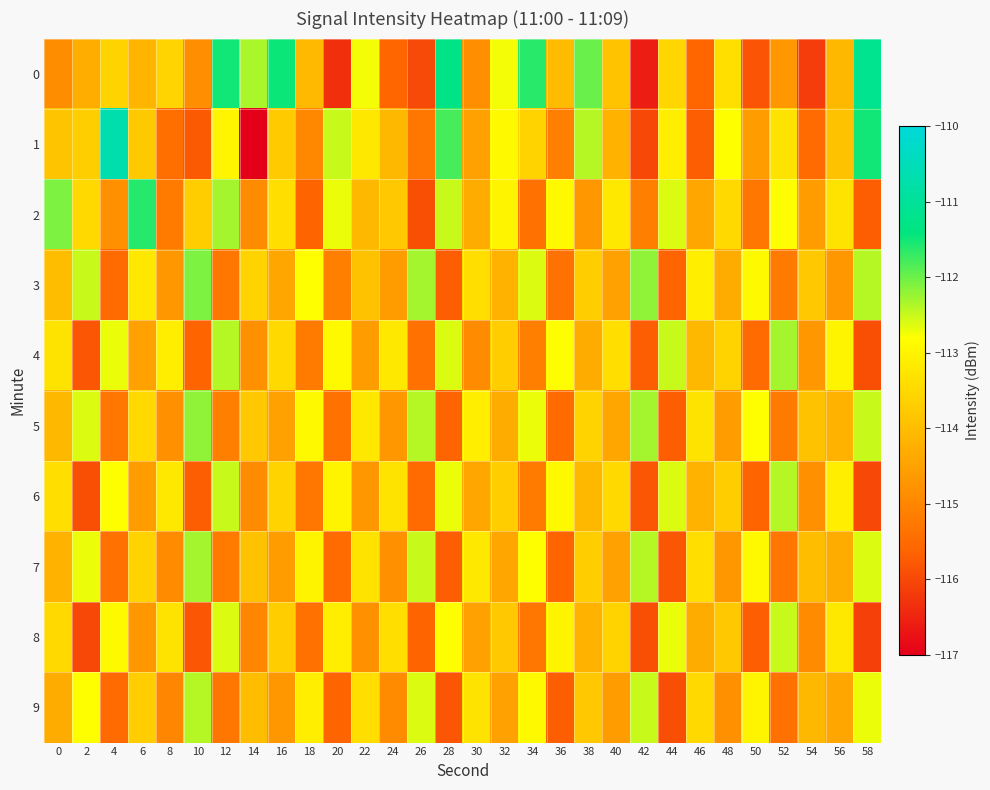

Reading left to right, extract all data points from this chart.

0: 0=-114.9	2=-114.3	4=-113.6	6=-114.2	8=-113.6	10=-114.9	12=-111.5	14=-112.3	16=-111.5	18=-114.1	20=-116.3	22=-112.7	24=-115.6	26=-116.0	28=-111.3	30=-114.9	32=-112.7	34=-111.6	36=-114.0	38=-112.0	40=-113.9	42=-116.6	44=-113.5	46=-115.6	48=-113.4	50=-115.8	52=-114.7	54=-116.1	56=-114.1	58=-111.2
1: 0=-113.9	2=-113.7	4=-110.7	6=-113.8	8=-115.4	10=-115.7	12=-113.0	14=-117.0	16=-113.7	18=-115.0	20=-112.5	22=-113.2	24=-114.1	26=-115.3	28=-111.8	30=-114.5	32=-112.9	34=-113.6	36=-115.1	38=-112.4	40=-114.2	42=-116.0	44=-113.1	46=-115.7	48=-112.8	50=-114.6	52=-113.3	54=-115.5	56=-113.9	58=-111.5
2: 0=-112.1	2=-113.5	4=-114.8	6=-111.6	8=-115.2	10=-113.7	12=-112.3	14=-114.9	16=-113.4	18=-115.6	20=-112.7	22=-114.1	24=-113.8	26=-115.9	28=-112.5	30=-114.3	32=-113.0	34=-115.4	36=-112.9	38=-114.7	40=-113.2	42=-115.1	44=-112.6	46=-114.4	48=-113.5	50=-115.3	52=-112.8	54=-114.6	56=-113.3	58=-115.7
3: 0=-114.0	2=-112.5	4=-115.5	6=-113.2	8=-114.7	10=-112.1	12=-115.3	14=-113.6	16=-114.4	18=-112.8	20=-115.1	22=-113.9	24=-114.6	26=-112.3	28=-115.7	30=-113.4	32=-114.2	34=-112.6	36=-115.4	38=-113.7	40=-114.5	42=-112.2	44=-115.6	46=-113.1	48=-114.3	50=-112.9	52=-115.2	54=-113.8	56=-114.7	58=-112.4
4: 0=-113.3	2=-115.8	4=-112.7	6=-114.5	8=-113.1	10=-115.6	12=-112.4	14=-114.8	16=-113.5	18=-115.2	20=-112.9	22=-114.6	24=-113.2	26=-115.4	28=-112.6	30=-114.9	32=-113.7	34=-115.1	36=-112.8	38=-114.3	40=-113.4	42=-115.7	44=-112.5	46=-114.1	48=-113.6	50=-115.5	52=-112.3	54=-114.7	56=-113.0	58=-115.9
5: 0=-114.1	2=-112.6	4=-115.3	6=-113.5	8=-114.8	10=-112.2	12=-115.1	14=-113.8	16=-114.5	18=-112.9	20=-115.4	22=-113.2	24=-114.7	26=-112.4	28=-115.6	30=-113.1	32=-114.3	34=-112.7	36=-115.5	38=-113.6	40=-114.4	42=-112.3	44=-115.7	46=-113.3	48=-114.6	50=-112.8	52=-115.2	54=-113.9	56=-114.2	58=-112.5
6: 0=-113.4	2=-115.9	4=-112.8	6=-114.6	8=-113.2	10=-115.7	12=-112.5	14=-114.9	16=-113.6	18=-115.3	20=-113.0	22=-114.7	24=-113.3	26=-115.5	28=-112.7	30=-114.4	32=-113.7	34=-115.2	36=-112.9	38=-114.1	40=-113.5	42=-115.8	44=-112.6	46=-114.2	48=-113.7	50=-115.6	52=-112.4	54=-114.8	56=-113.1	58=-116.0
7: 0=-114.2	2=-112.7	4=-115.4	6=-113.6	8=-114.9	10=-112.3	12=-115.2	14=-113.9	16=-114.6	18=-113.0	20=-115.5	22=-113.3	24=-114.8	26=-112.5	28=-115.7	30=-113.2	32=-114.4	34=-112.8	36=-115.6	38=-113.7	40=-114.5	42=-112.4	44=-115.8	46=-113.4	48=-114.7	50=-112.9	52=-115.3	54=-114.0	56=-114.3	58=-112.6
8: 0=-113.5	2=-116.0	4=-112.9	6=-114.7	8=-113.3	10=-115.8	12=-112.6	14=-115.0	16=-113.7	18=-115.4	20=-113.1	22=-114.8	24=-113.4	26=-115.6	28=-112.8	30=-114.5	32=-113.8	34=-115.3	36=-113.0	38=-114.2	40=-113.6	42=-115.9	44=-112.7	46=-114.3	48=-113.8	50=-115.7	52=-112.5	54=-114.9	56=-113.2	58=-116.1
9: 0=-114.3	2=-112.8	4=-115.5	6=-113.7	8=-115.0	10=-112.4	12=-115.3	14=-114.0	16=-114.7	18=-113.1	20=-115.6	22=-113.4	24=-114.9	26=-112.6	28=-115.8	30=-113.3	32=-114.5	34=-112.9	36=-115.7	38=-113.8	40=-114.6	42=-112.5	44=-115.9	46=-113.5	48=-114.8	50=-113.0	52=-115.4	54=-114.1	56=-114.4	58=-112.7